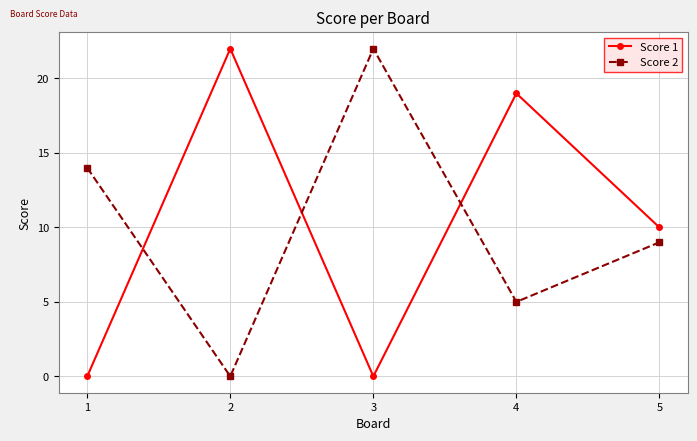

How many times do Score 1 and Score 2 cross each other?

3